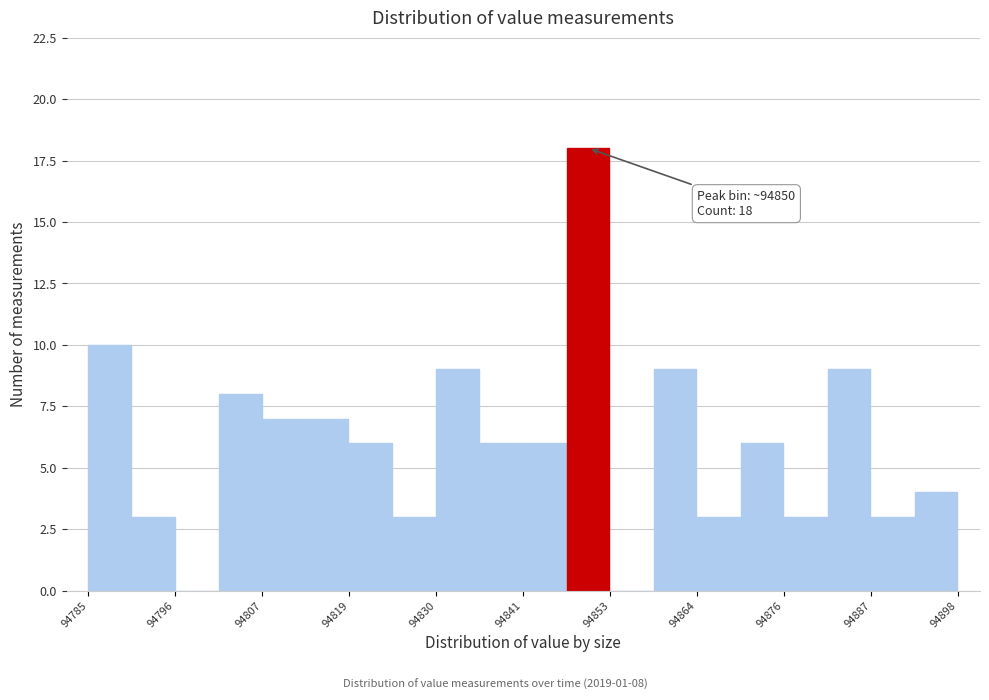

Around what value on the x-axis is the tallest bar? Give the approximate position of its centre, as read against the axis.

94850